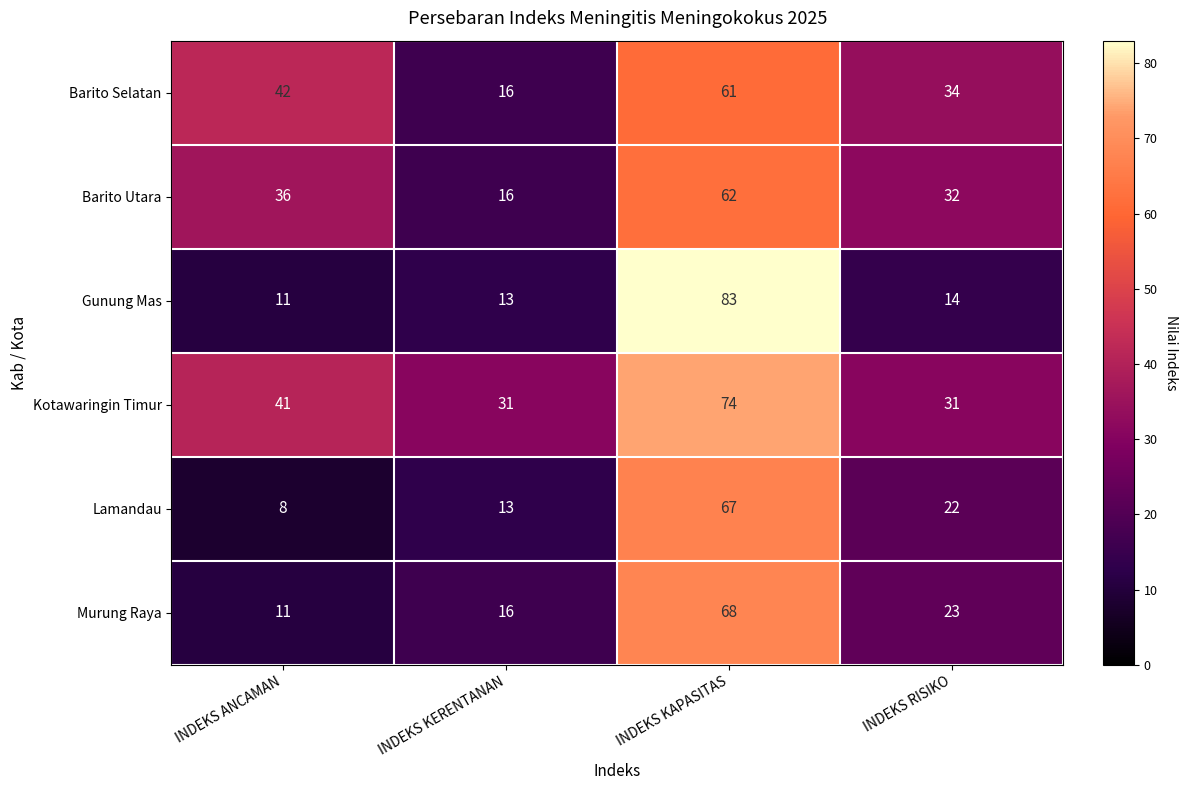

List the labels in order of Murung Raya value, smallest first.

INDEKS ANCAMAN, INDEKS KERENTANAN, INDEKS RISIKO, INDEKS KAPASITAS